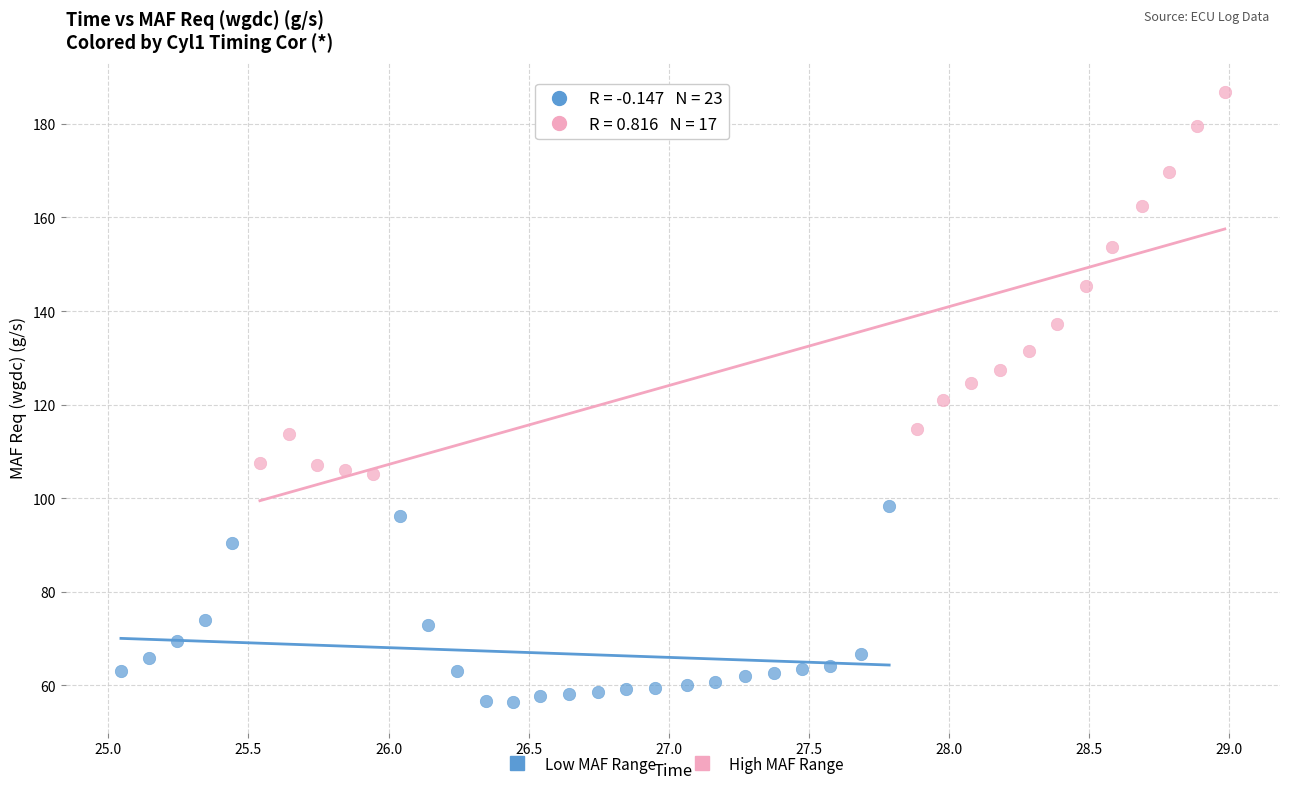

Which series has the widest spread of Y values?

High MAF Range